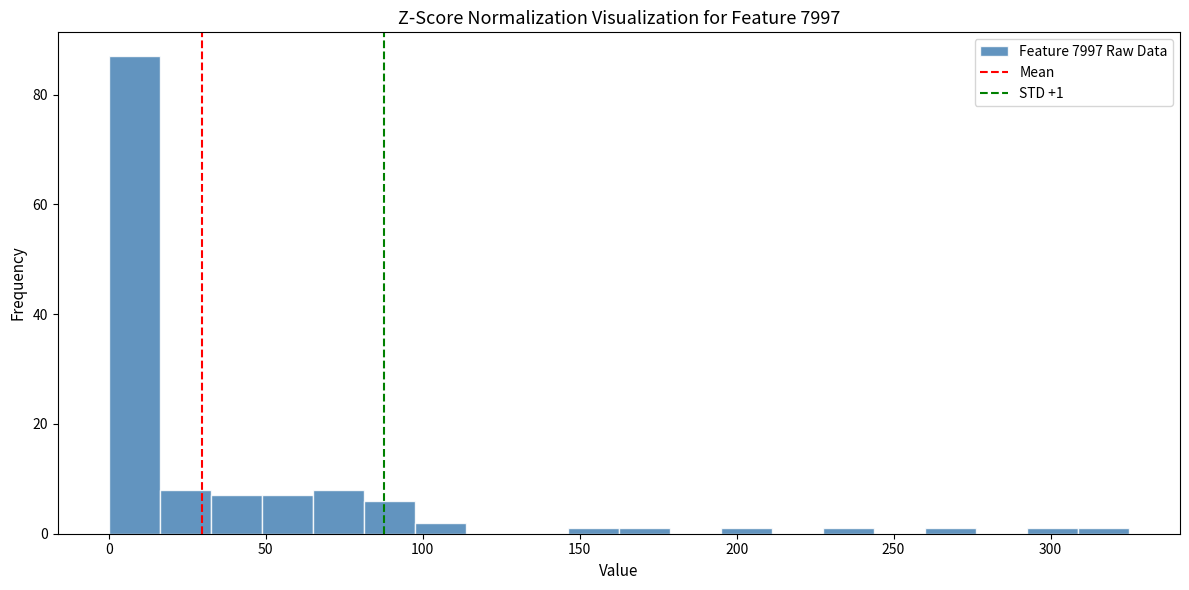

Read against the x-axis, roughly where is the centre of the tallest bar?

10